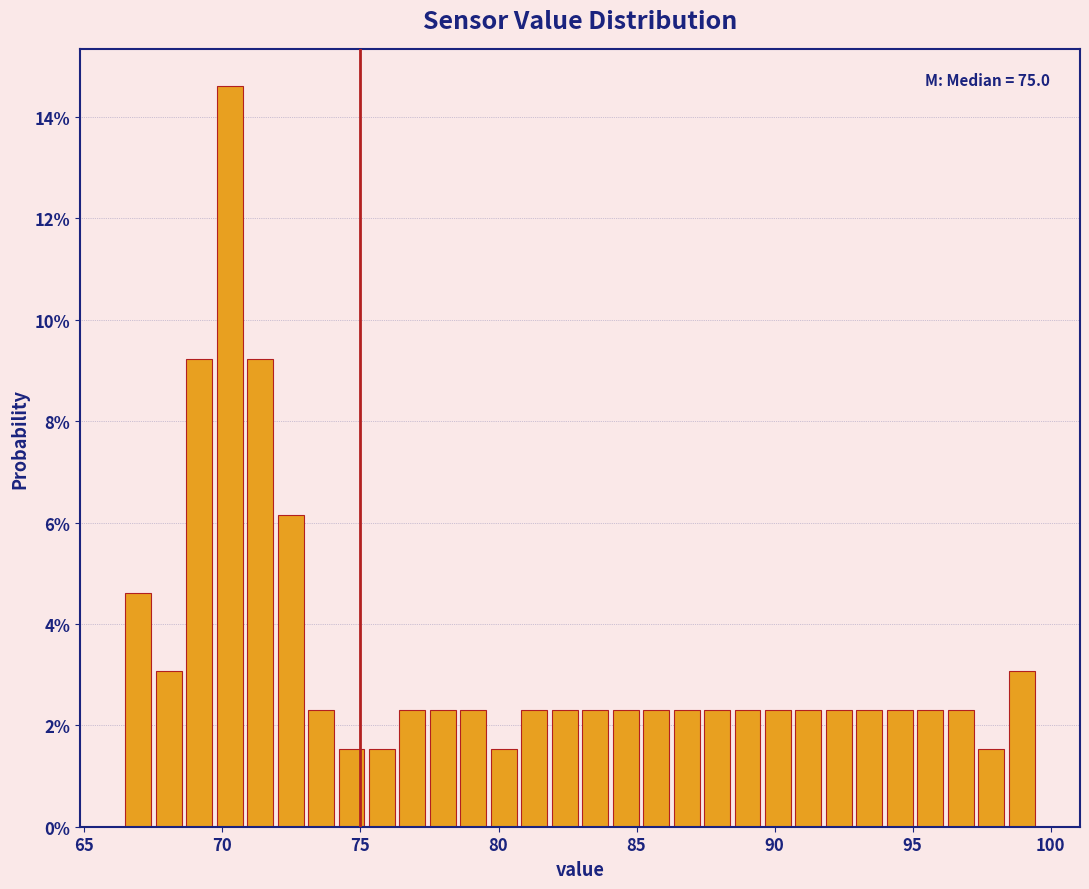

Read against the x-axis, roughly where is the centre of the tallest bar?

70.5